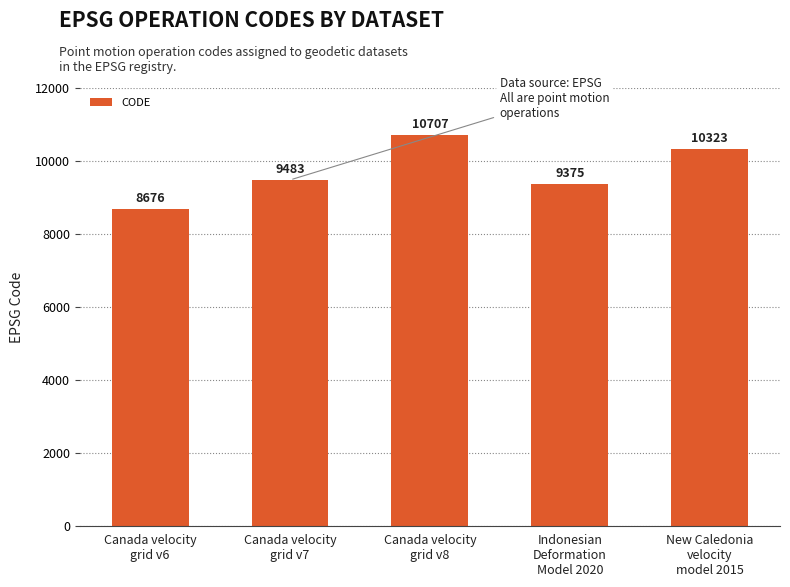

What is the change in value from Indonesian
Deformation
Model 2020 to New Caledonia
velocity
model 2015?

+948